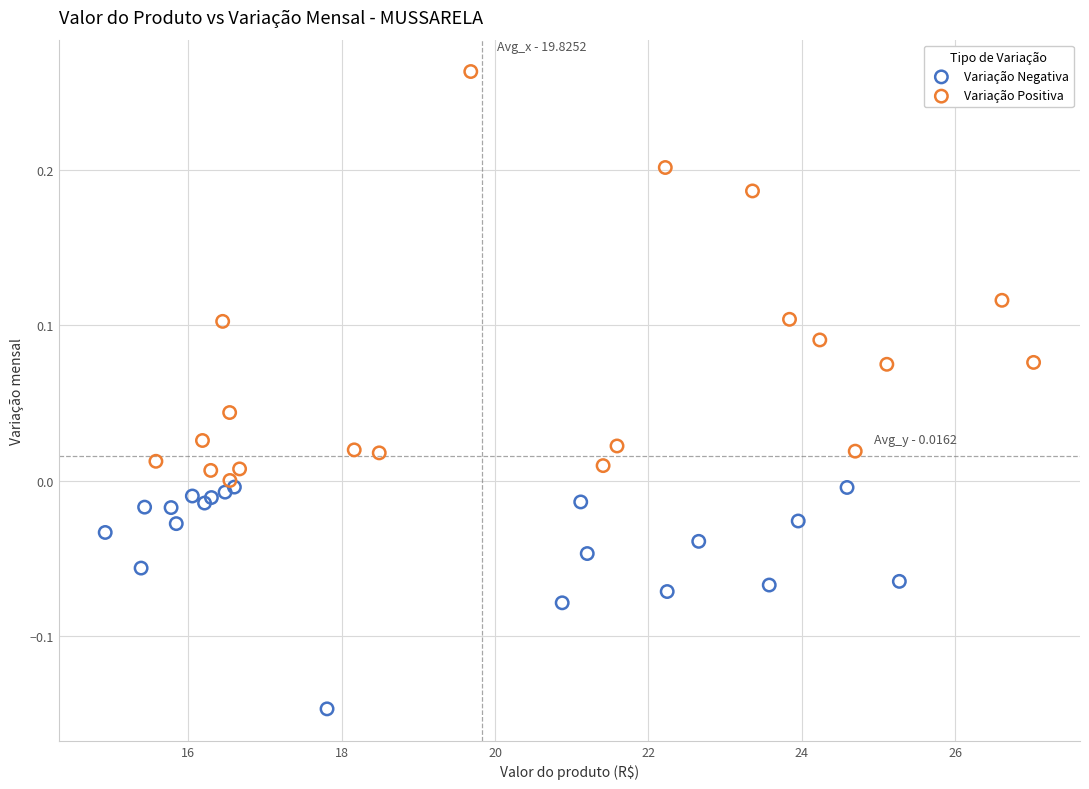

What are all the series names shown in the legend?

Variação Negativa, Variação Positiva